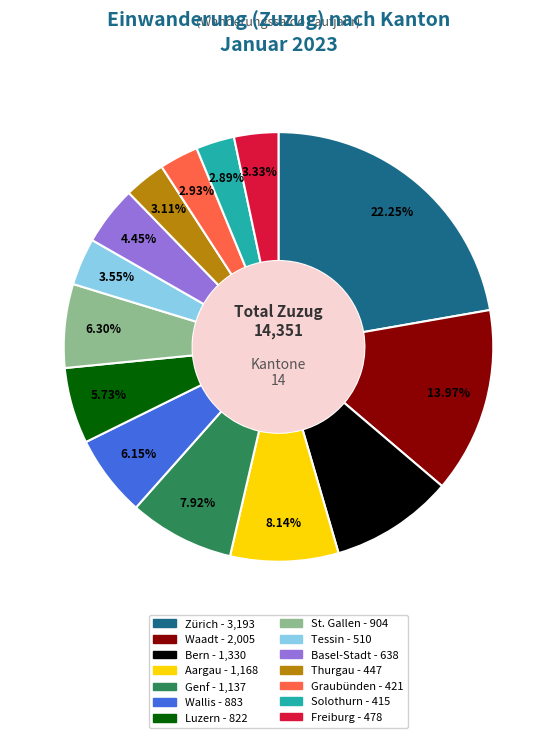

How many slices are in this pie chart?

14